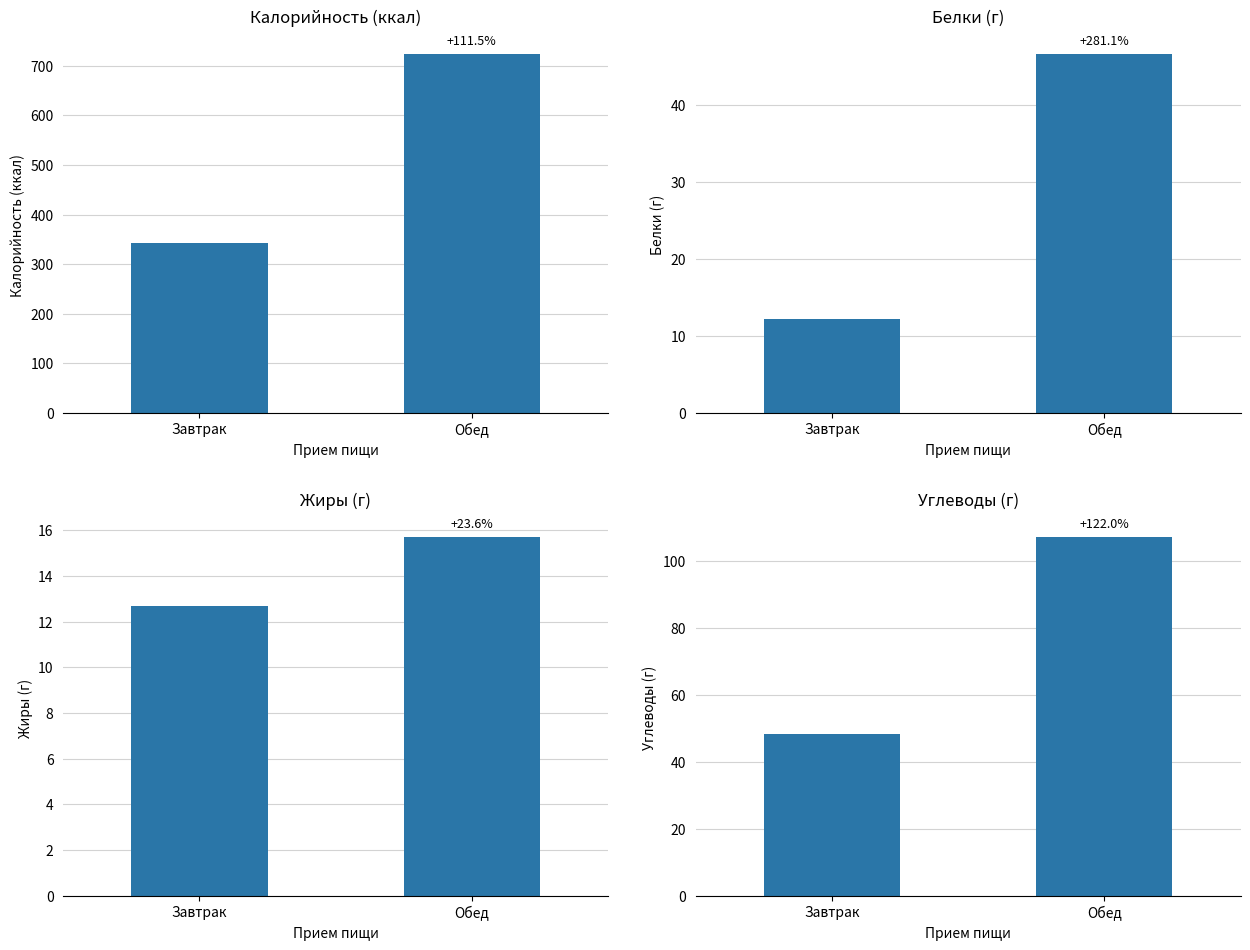

How many values in the Жиры series are below 15?

1